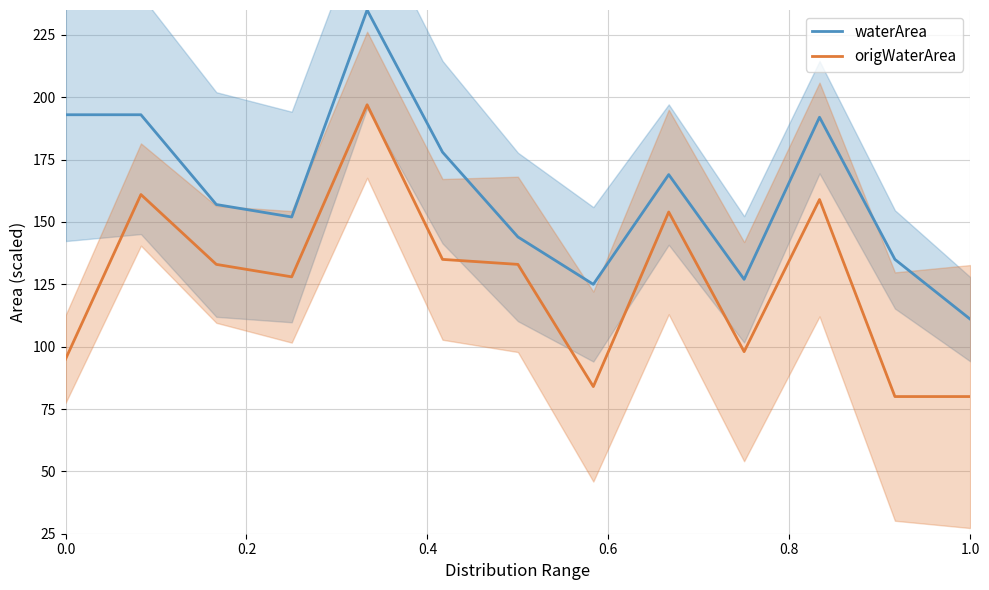

The value of origWaterArea at 0.0 is 95. True or false?

True